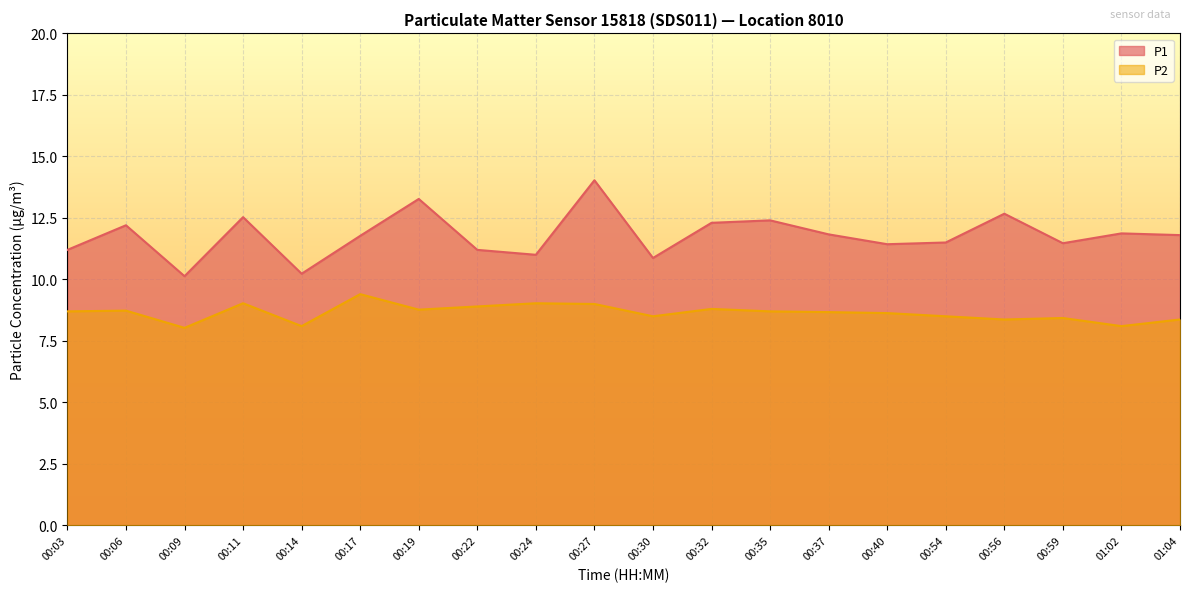

Reading left to right, list all the values displayed in this chart.

P1: 00:03=11.2	00:06=12.2	00:09=10.1	00:11=12.5	00:14=10.2	00:17=11.8	00:19=13.3	00:22=11.2	00:24=11.0	00:27=14.0	00:30=10.9	00:32=12.3	00:35=12.4	00:37=11.8	00:40=11.4	00:54=11.5	00:56=12.7	00:59=11.5	01:02=11.9	01:04=11.8
P2: 00:03=8.7	00:06=8.7	00:09=8.0	00:11=9.0	00:14=8.1	00:17=9.4	00:19=8.8	00:22=8.9	00:24=9.0	00:27=9.0	00:30=8.5	00:32=8.8	00:35=8.7	00:37=8.7	00:40=8.6	00:54=8.5	00:56=8.4	00:59=8.4	01:02=8.1	01:04=8.4